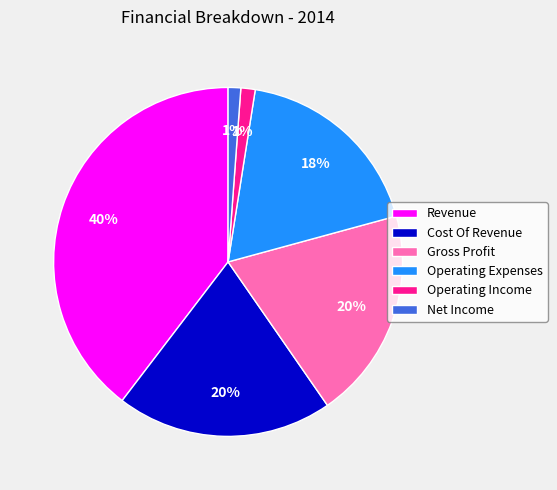

True or false: Net Income accounts for 10% of the total.

False